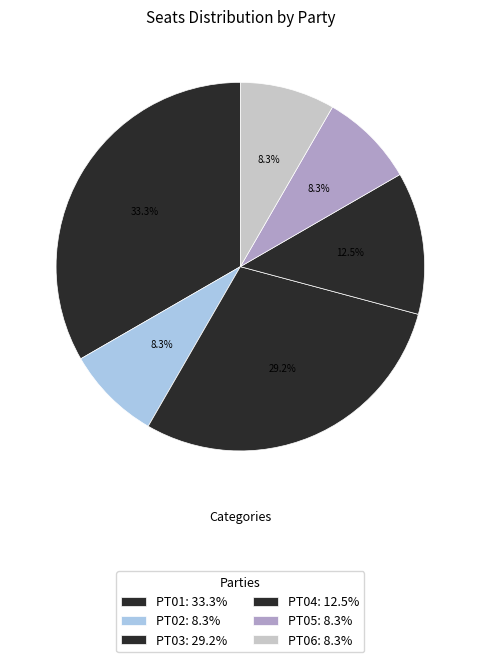

Rank the categories by value from lowest to highest.

PT02, PT05, PT06, PT04, PT03, PT01